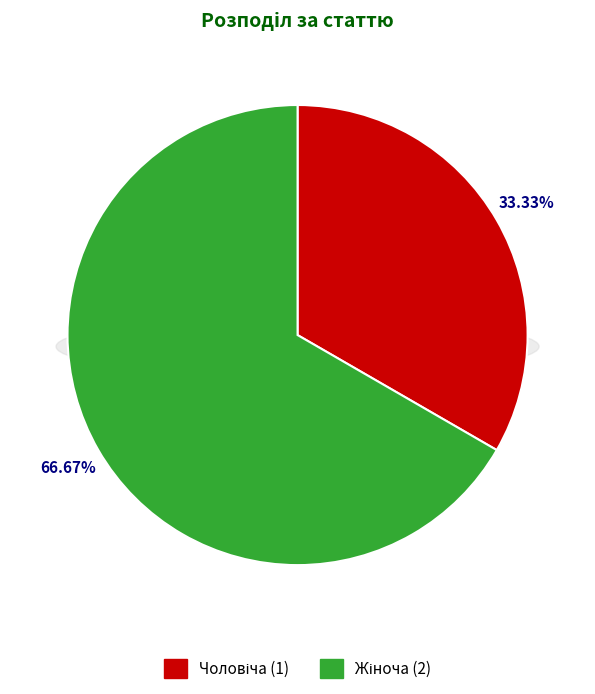

Is Чоловіча the majority of the pie?

No